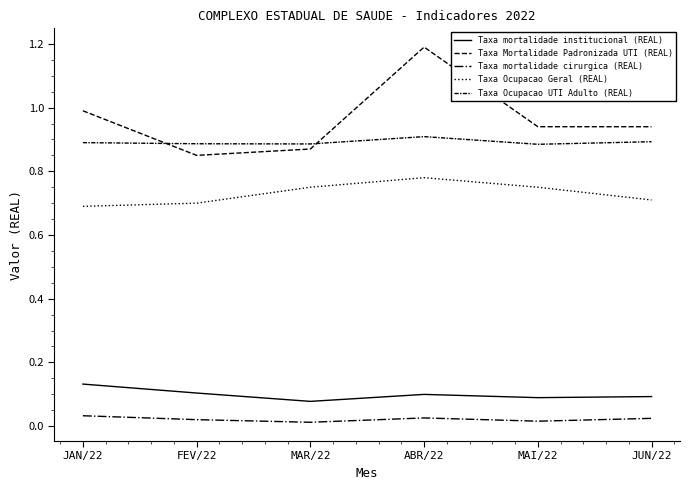

Reading left to right, extract all data points from this chart.

Taxa mortalidade institucional (REAL): 0.1	0.1	0.1	0.1	0.1	0.1
Taxa Mortalidade Padronizada UTI (REAL): 1.0	0.8	0.9	1.2	0.9	0.9
Taxa mortalidade cirurgica (REAL): 0.0	0.0	0.0	0.0	0.0	0.0
Taxa Ocupacao Geral (REAL): 0.7	0.7	0.8	0.8	0.8	0.7
Taxa Ocupacao UTI Adulto (REAL): 0.9	0.9	0.9	0.9	0.9	0.9